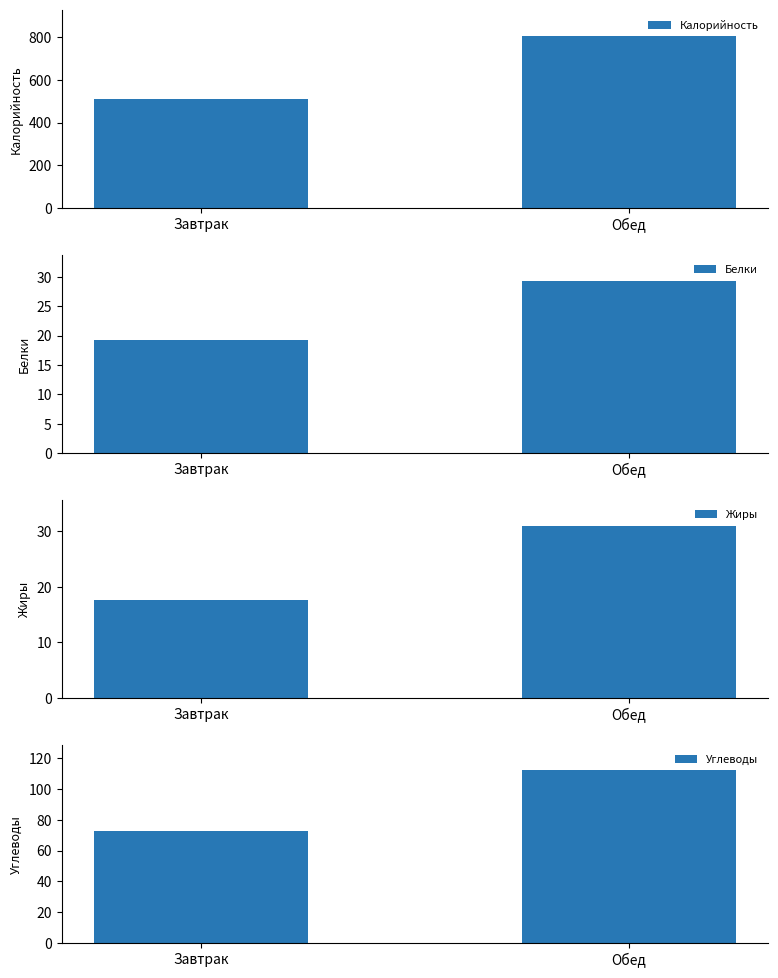

Which series has the largest total across all categories?

Калорийность